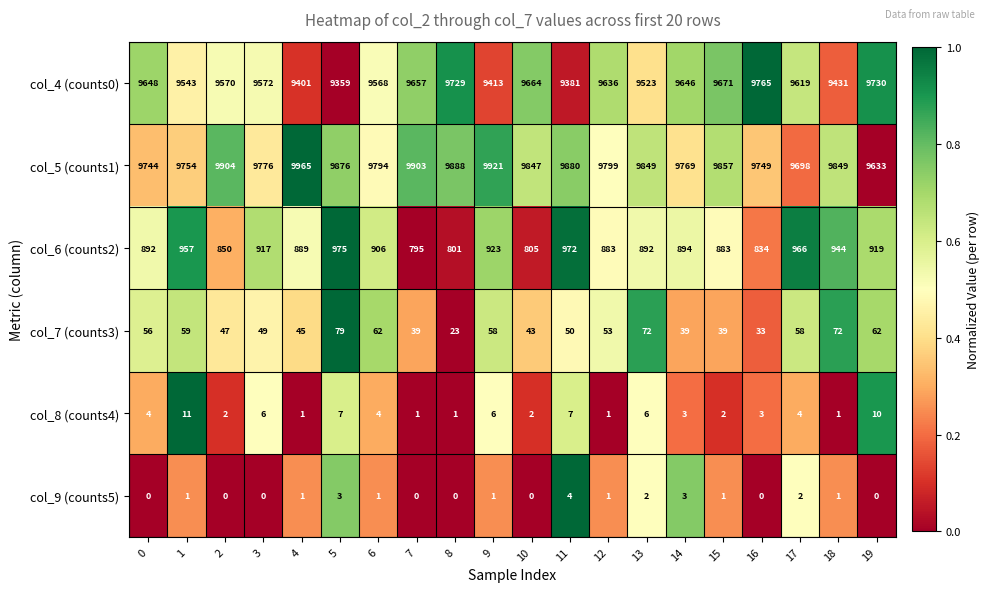

Rank the series at 13 from highest to lowest value.

col_5 (counts1), col_4 (counts0), col_6 (counts2), col_7 (counts3), col_8 (counts4), col_9 (counts5)